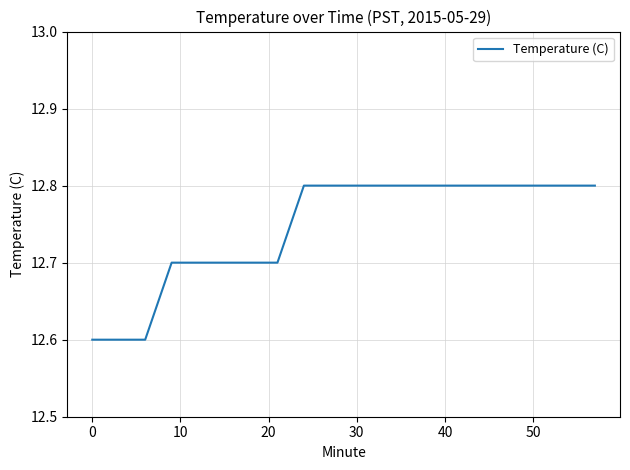

What is the greatest value displayed?

12.8